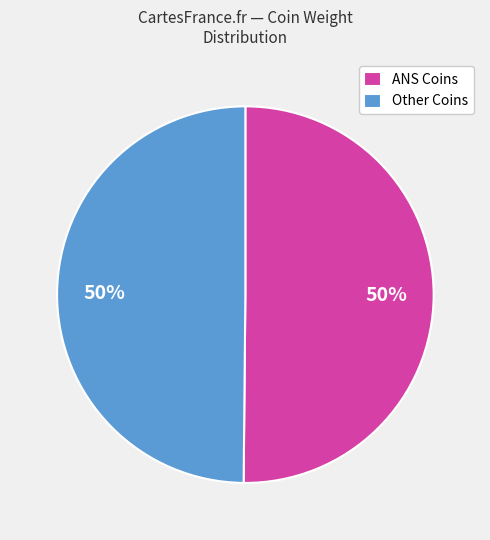

Count the number of slices in the pie.

2